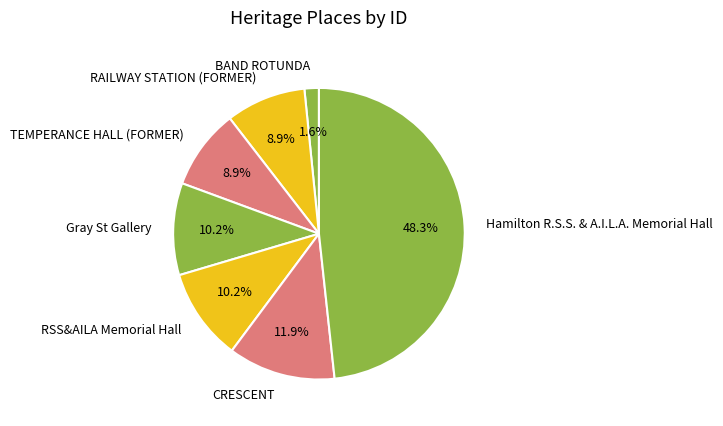

Does Gray St Gallery account for over 50% of the chart?

No